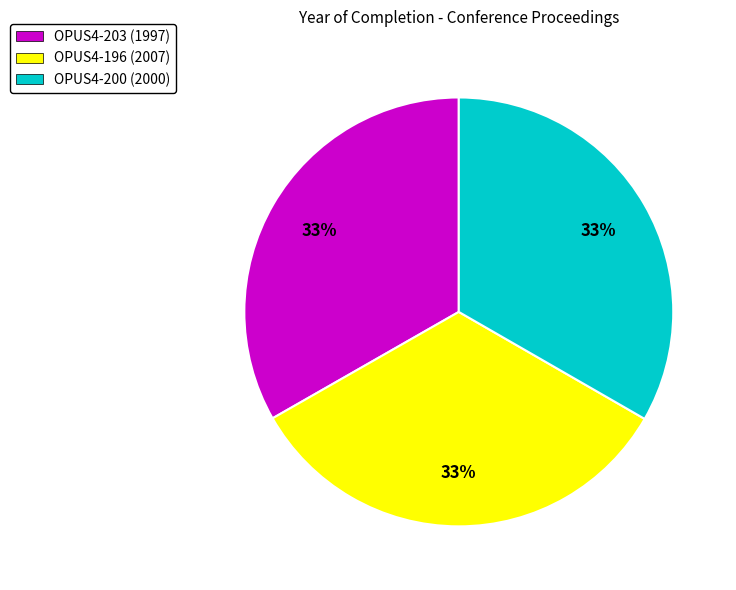

To the nearest percent, what is the average slice percentage?

33%